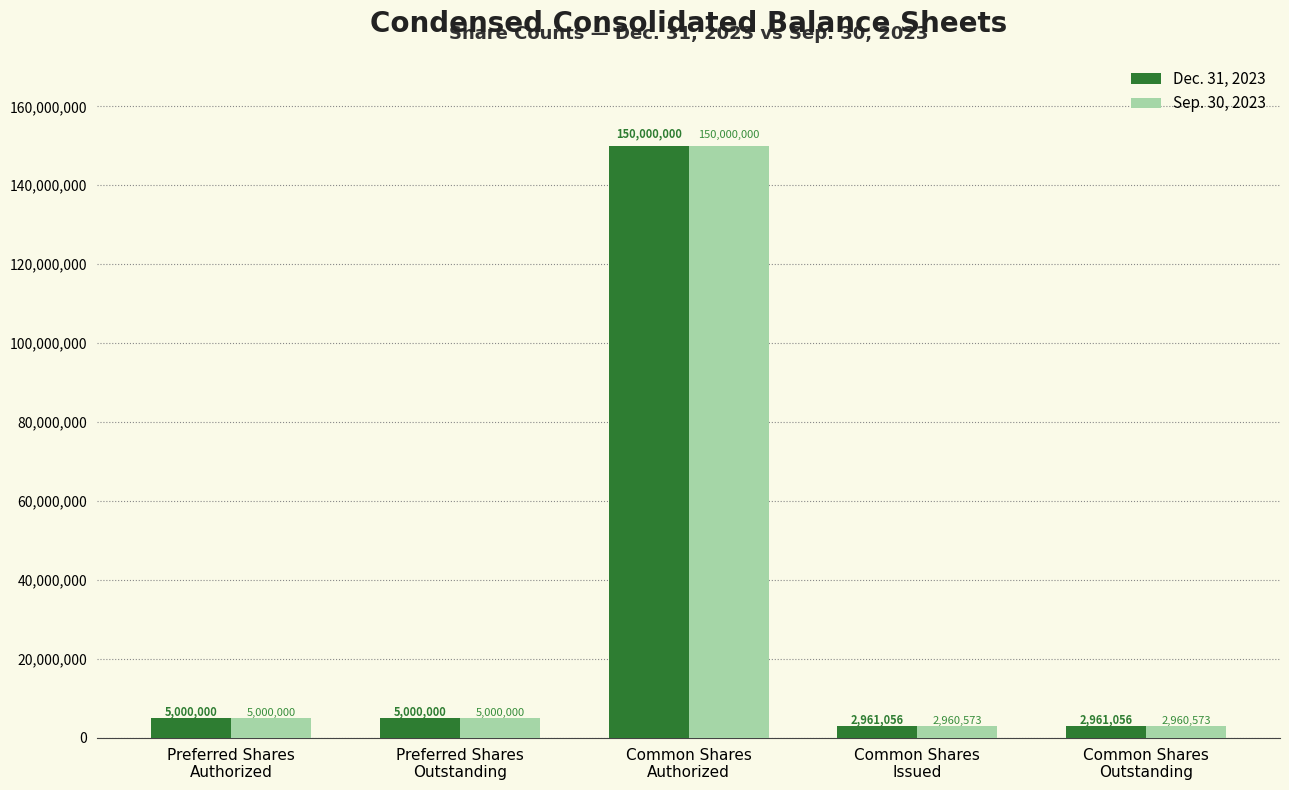

What is the sum of the Sep. 30, 2023 values at Common Shares
Outstanding and Preferred Shares
Outstanding?

7960573